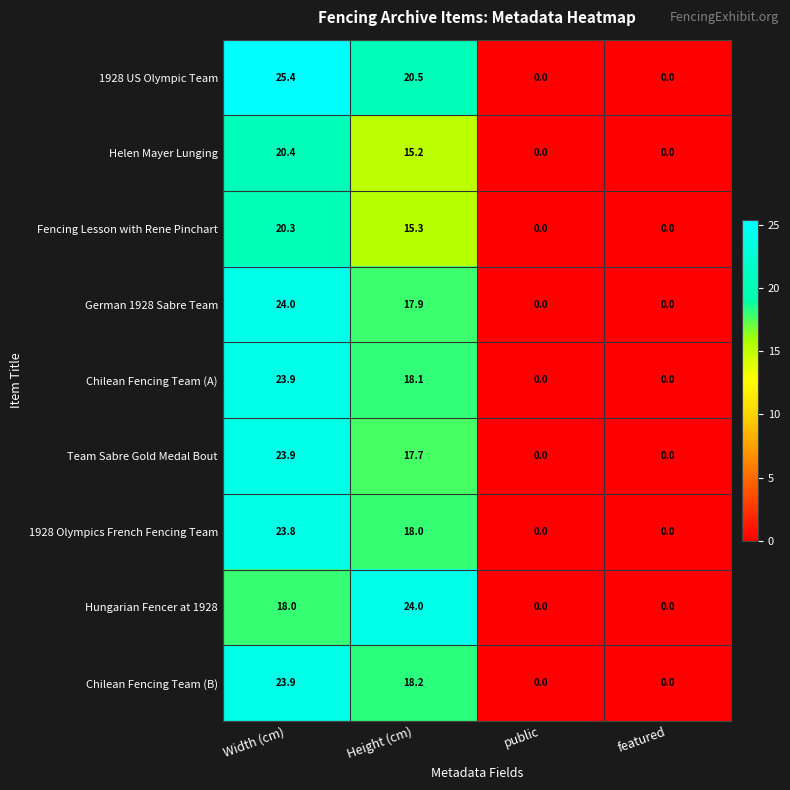

At which category does the chart reach its peak across all series?

Width (cm)